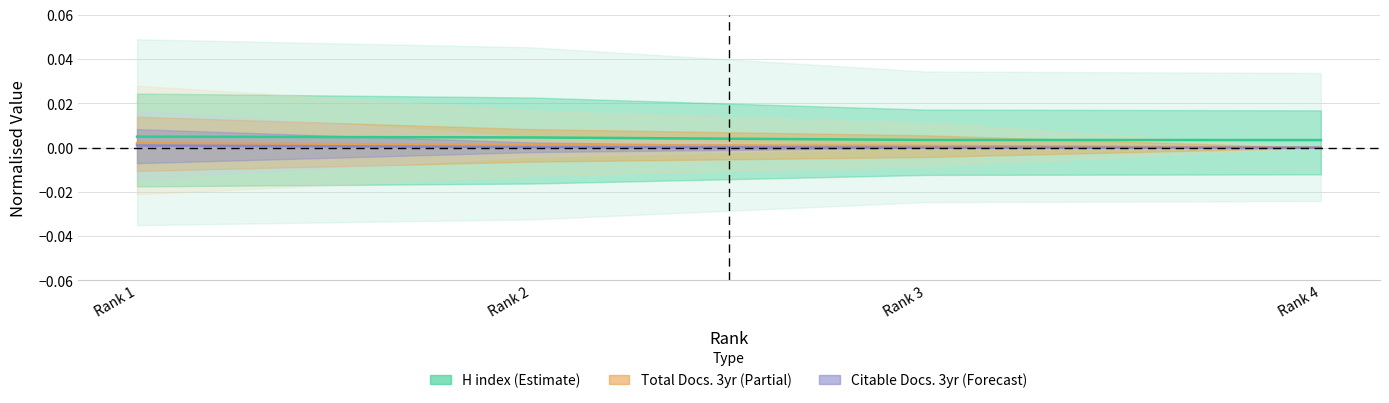

True or false: H index (Estimate) and Citable Docs. 3yr (Forecast) intersect in this chart.

False